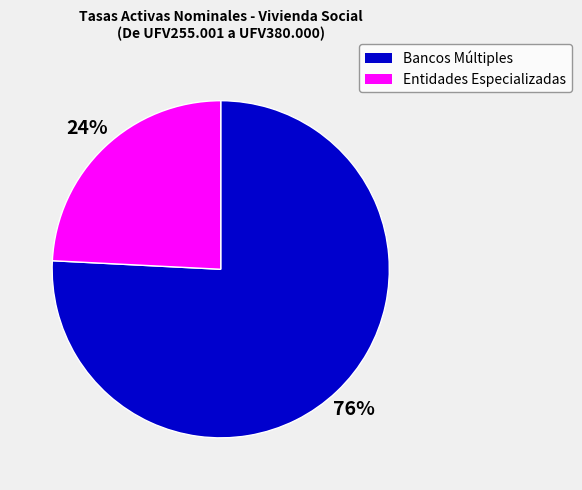

Which has a higher value, Entidades Especializadas or Bancos Múltiples?

Bancos Múltiples